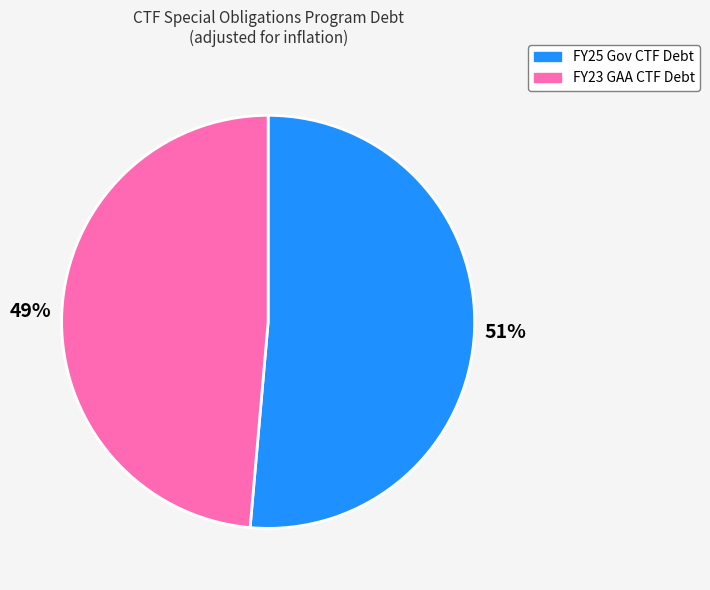

Does FY23 GAA CTF Debt represent more than half of the total?

No